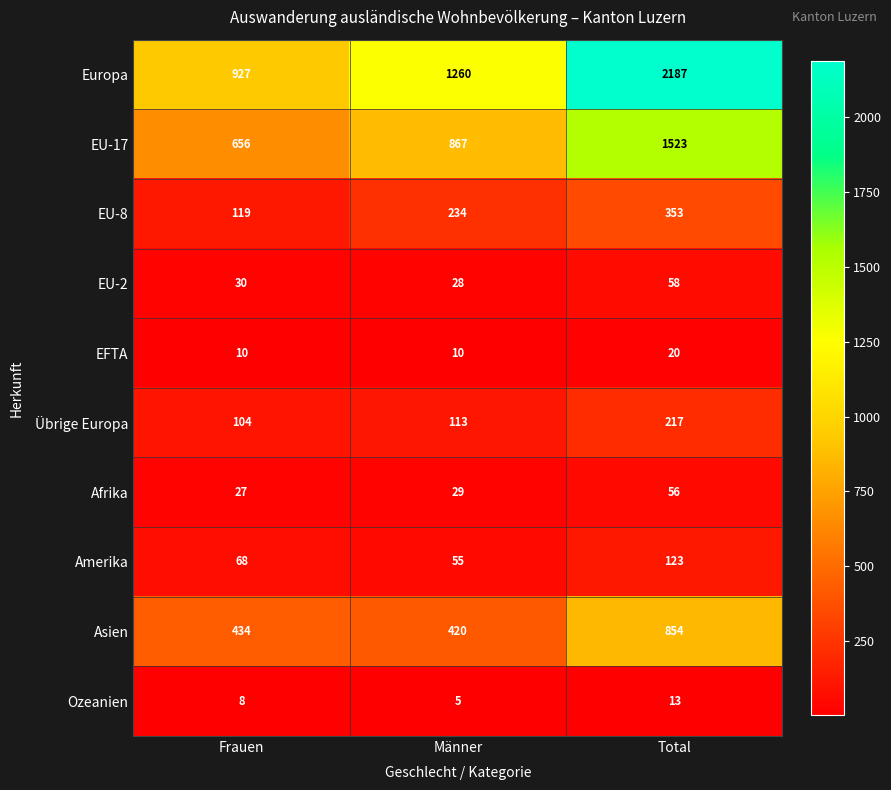

Where is Asien nearest to the value 637?

Frauen